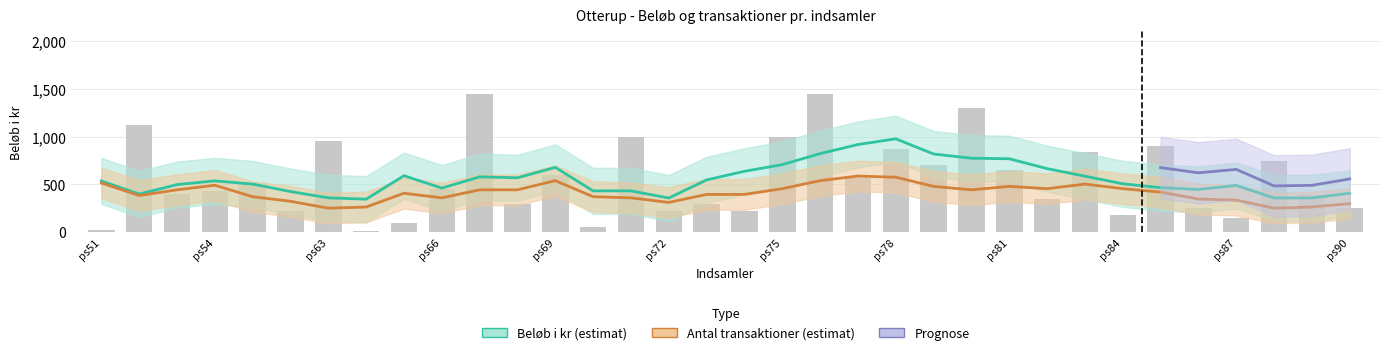

Reading left to right, list all the values displayed in this chart.

25	1118	400	430	520	220	950	10	100	450	1450	300	600	50	995	220	300	225	1000	1445	570	875	700	1300	650	350	845	185	905	250	150	750	395	250